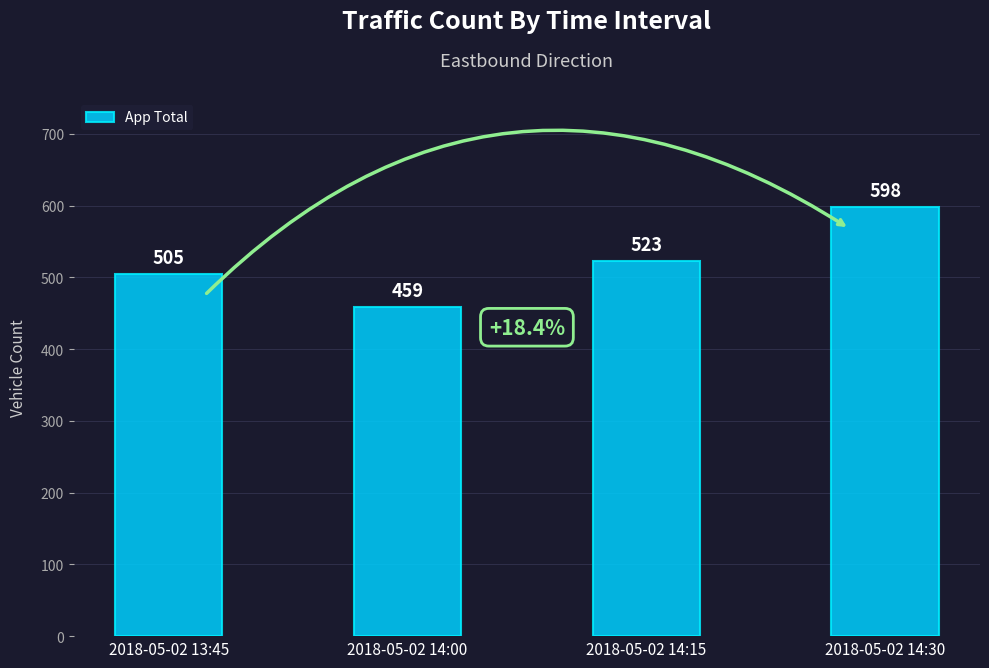

Which label corresponds to the smallest value in the chart?

2018-05-02 14:00